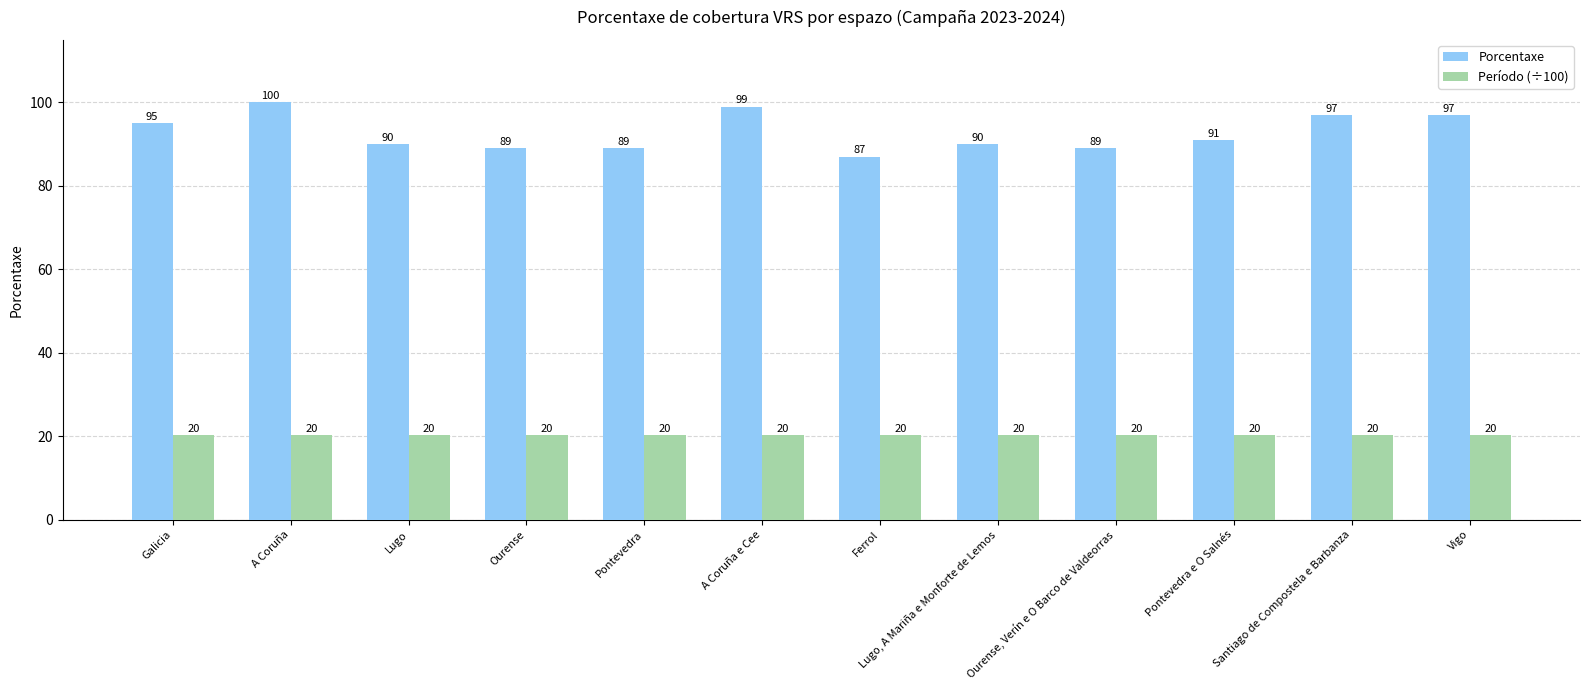

What is the difference between the Porcentaxe values at Galicia and Santiago de Compostela e Barbanza?

2.0